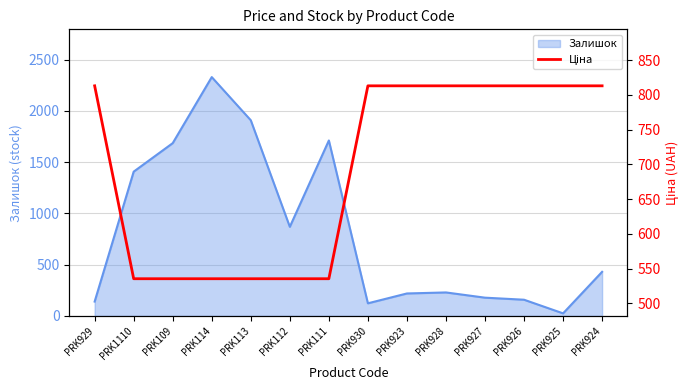

The Залишок series shows 2665 at PRK109. True or false?

False